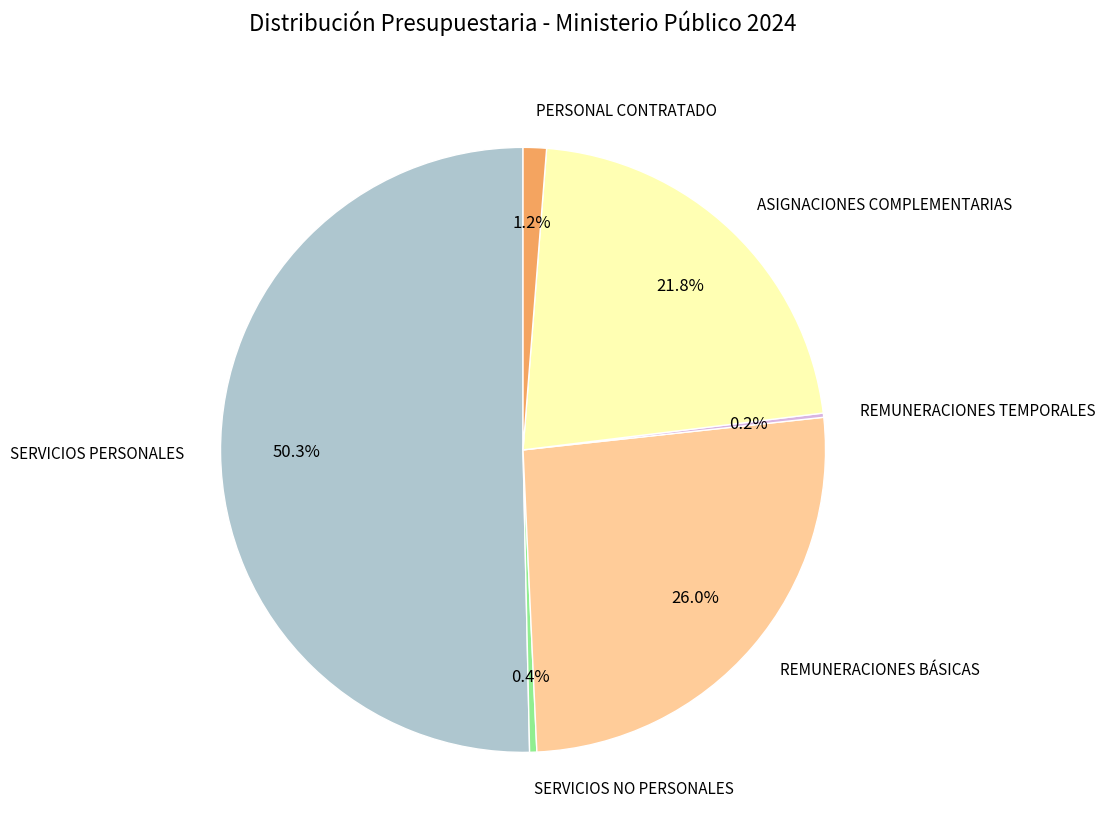

To the nearest percent, what is the difference between the largest and smallest slice percentages?

50%